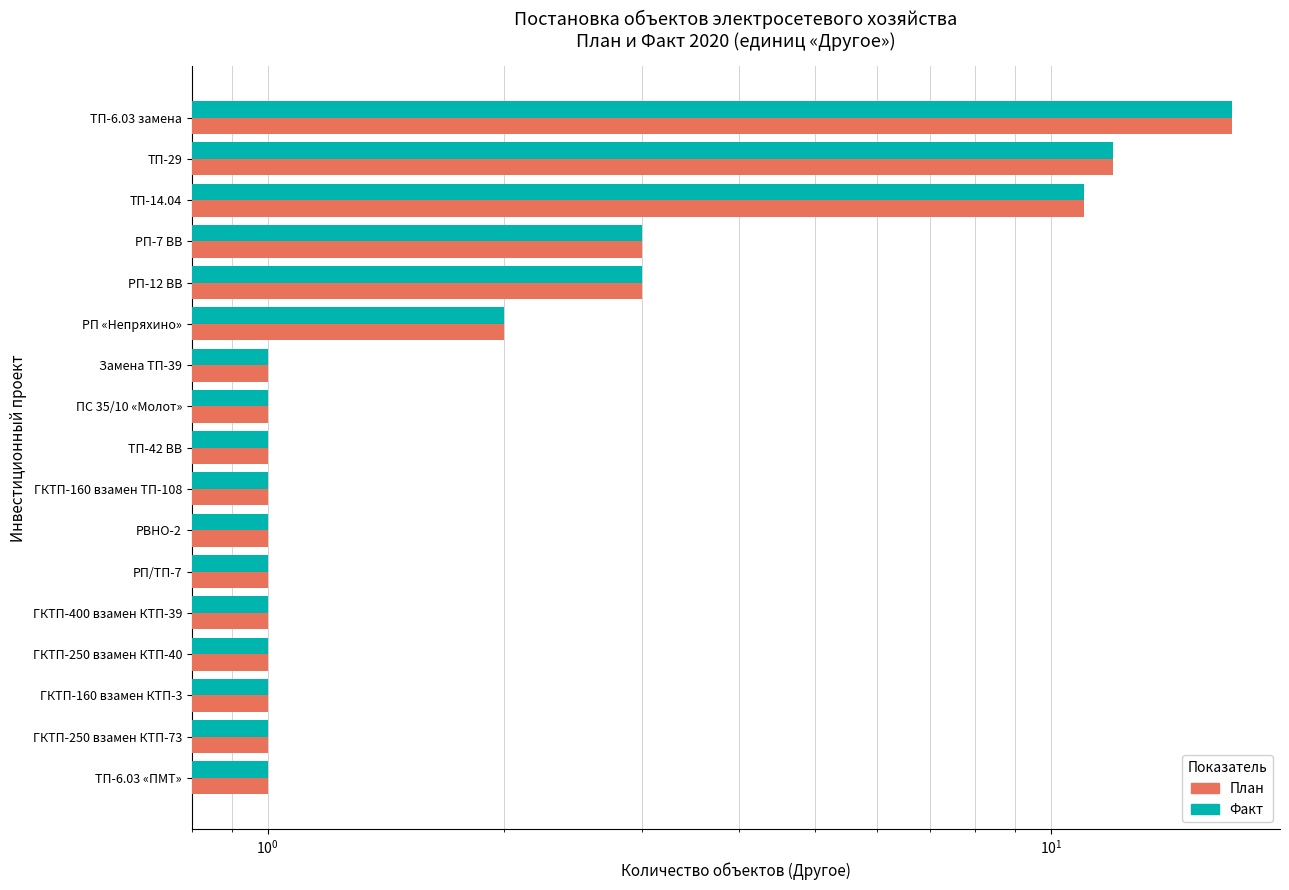

How many bars are there in total?

34